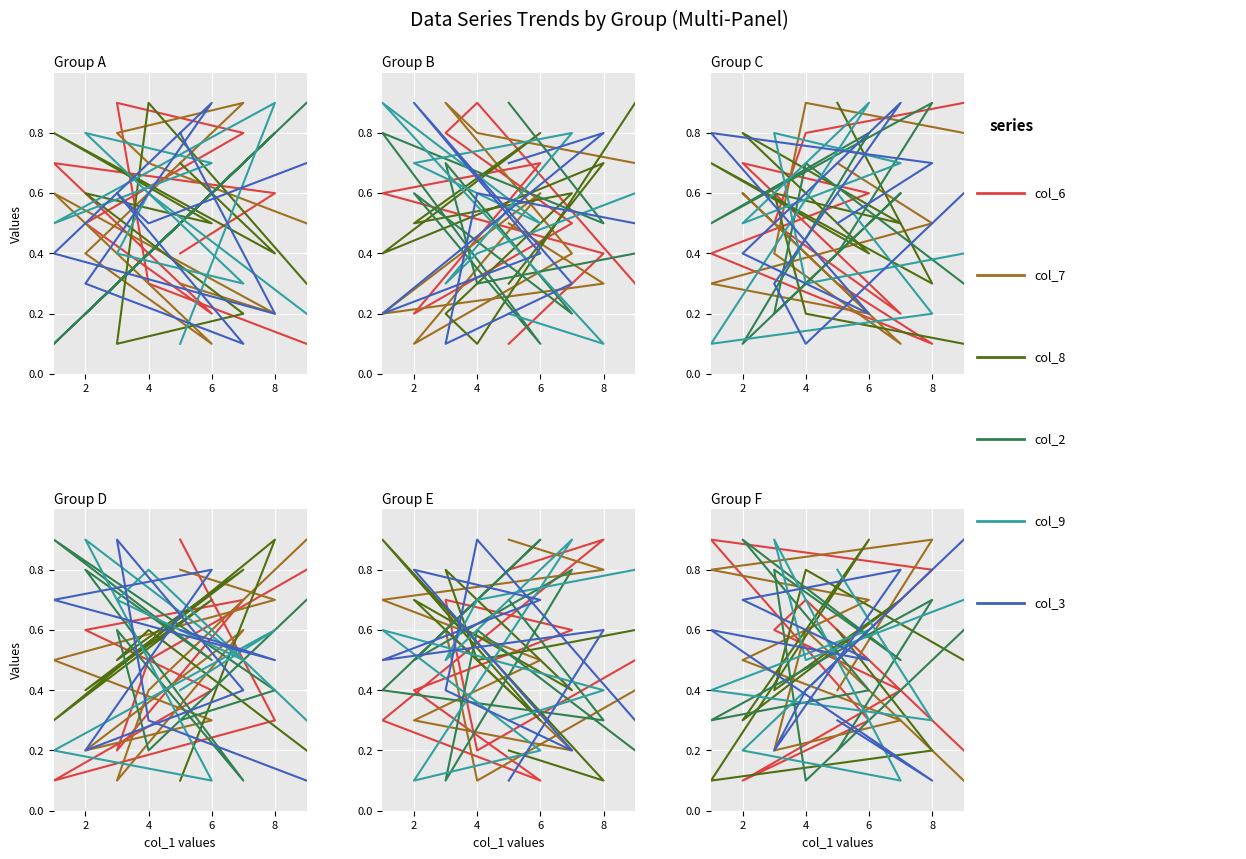

At which category does col_8 reach its first local peak?

4